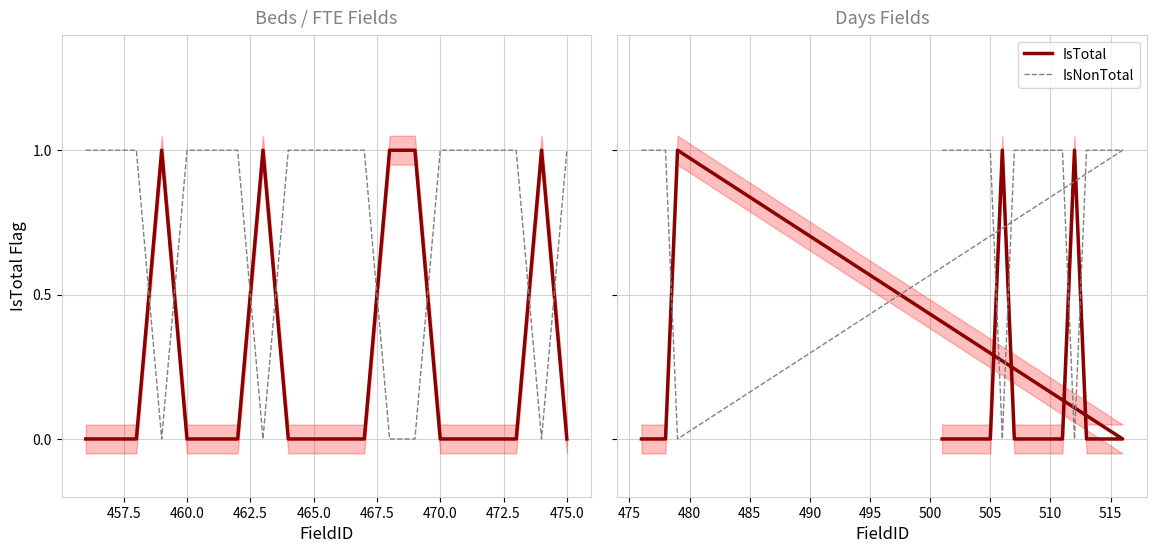

Rank the series by their average value, from lowest to highest.

IsTotal, IsNonTotal